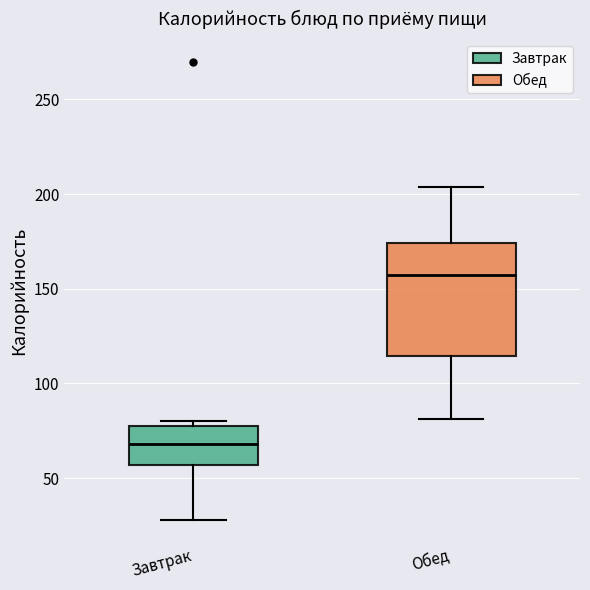

Reading left to right, transcribe this box plot: for each box, give where its median line is, the range the box spans, and where its two whiskers end, as read against the y-axis. The values are not printed on the chart, so give them approximately, as read against the axis.

Завтрак: median 70, box 55 to 80, whiskers 30 to 80 (just above the box's upper edge)
Обед: median 160, box 115 to 175, whiskers 80 to 205